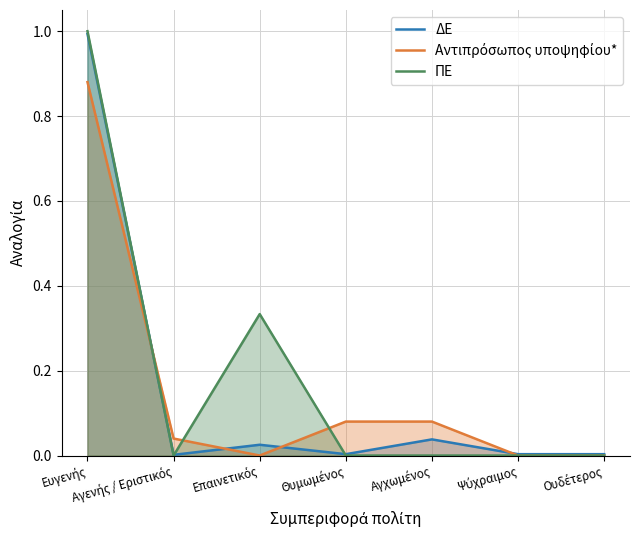

Which series has the largest range (max minus min)?

ΠΕ